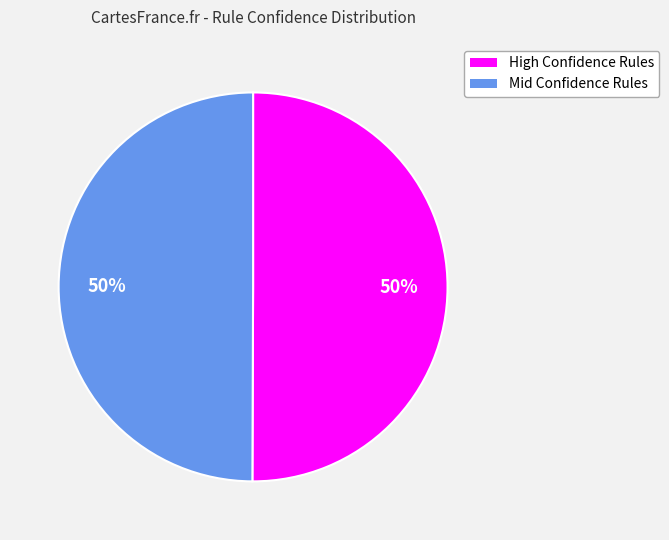

To the nearest percent, what is the average slice percentage?

50%